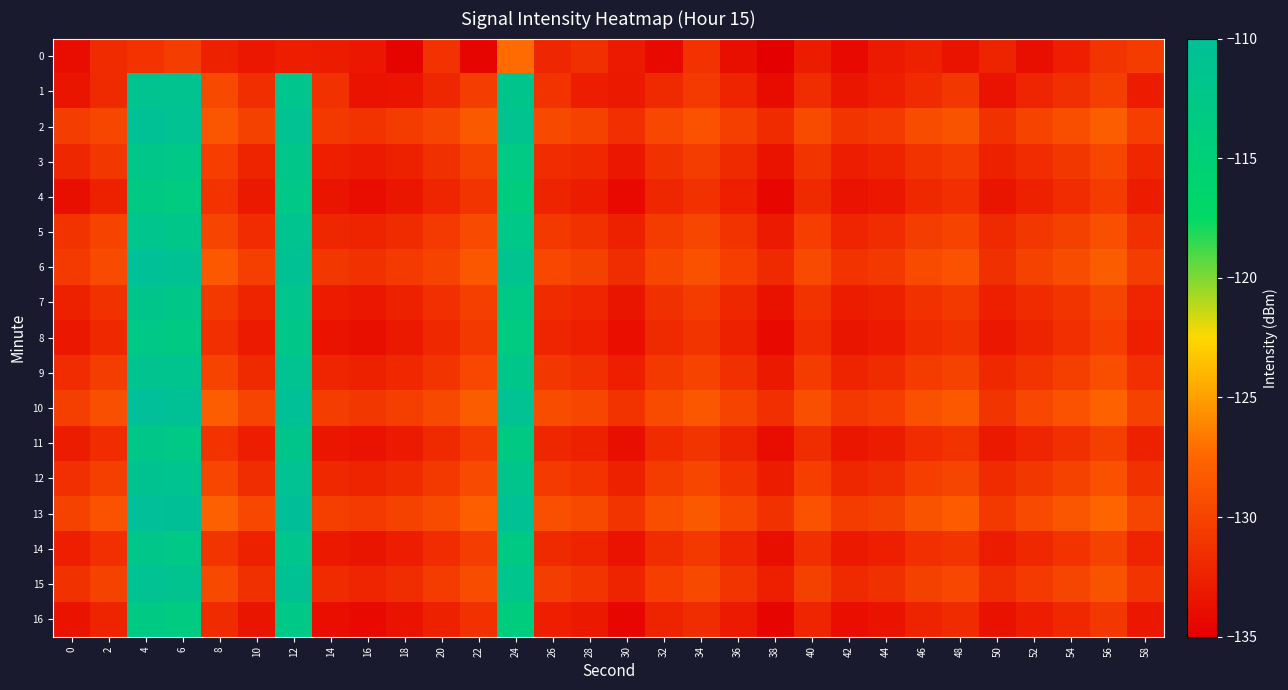

At how many categories does at least one series exceed -126?

4